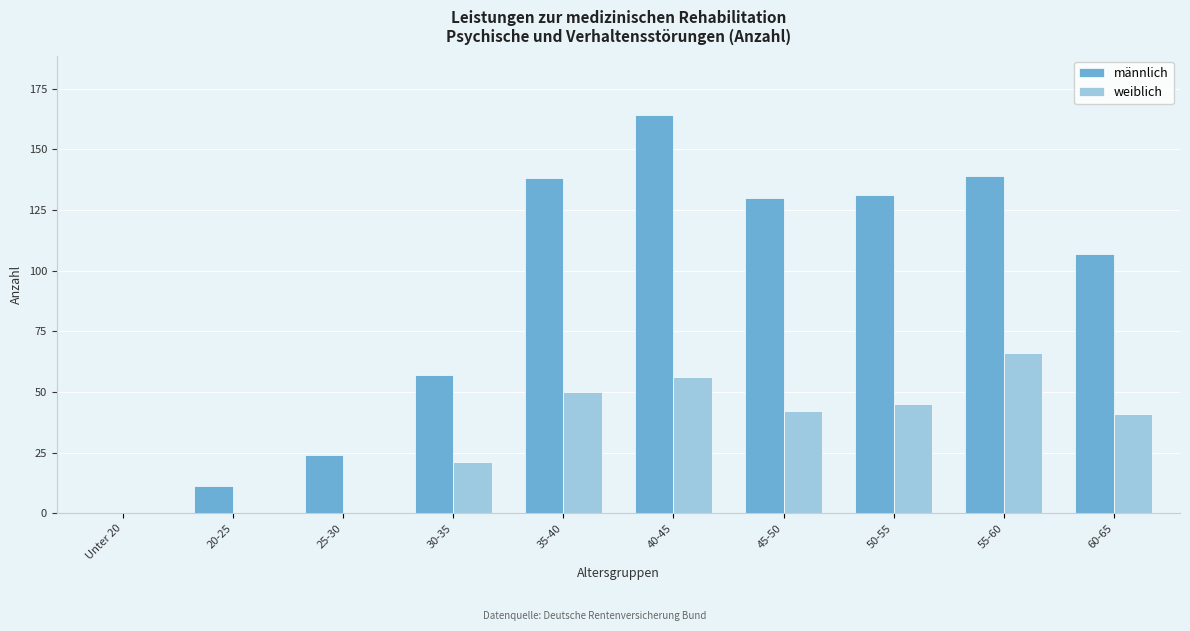

Reading left to right, what are all the values shown in this chart?

männlich: Unter 20=0	20-25=11	25-30=24	30-35=57	35-40=138	40-45=164	45-50=130	50-55=131	55-60=139	60-65=107
weiblich: Unter 20=0	20-25=0	25-30=0	30-35=21	35-40=50	40-45=56	45-50=42	50-55=45	55-60=66	60-65=41